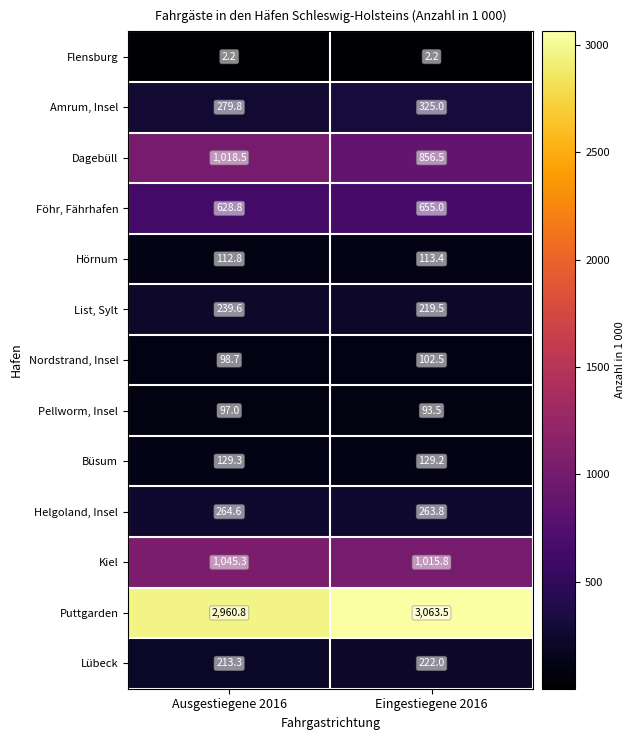

Between Ausgestiegene 2016 and Eingestiegene 2016, which series saw the biggest shift?

Dagebüll